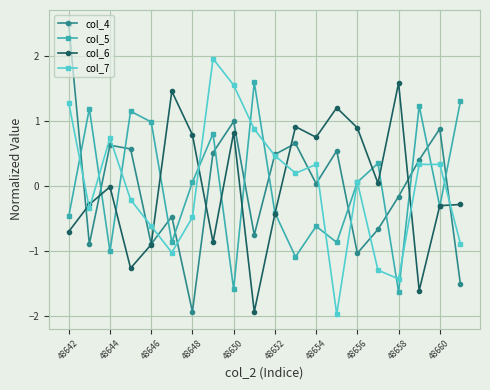

After their last crossing, which series has the higher values: col_7 or col_5?

col_5